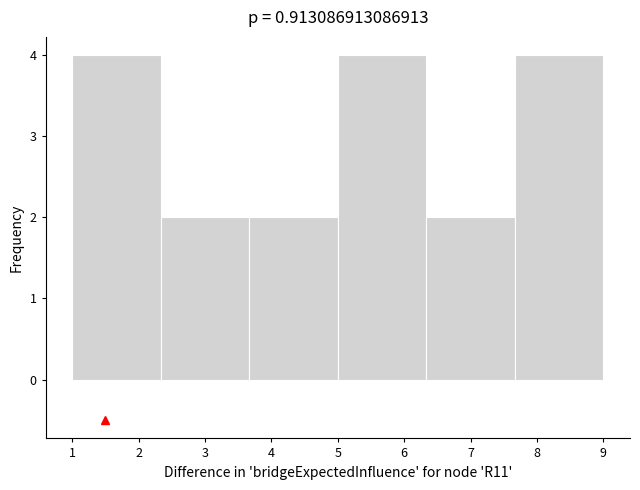

Reading left to right, list every bar in this chart as the range it spans on the x-axis followed by its height. Neither the bar edges nor the heights are printed on the chart, so give them approximately, as read against the axes.

1.0 to 2.3: 4
2.3 to 3.7: 2
3.7 to 5.0: 2
5.0 to 6.3: 4
6.3 to 7.7: 2
7.7 to 9.0: 4